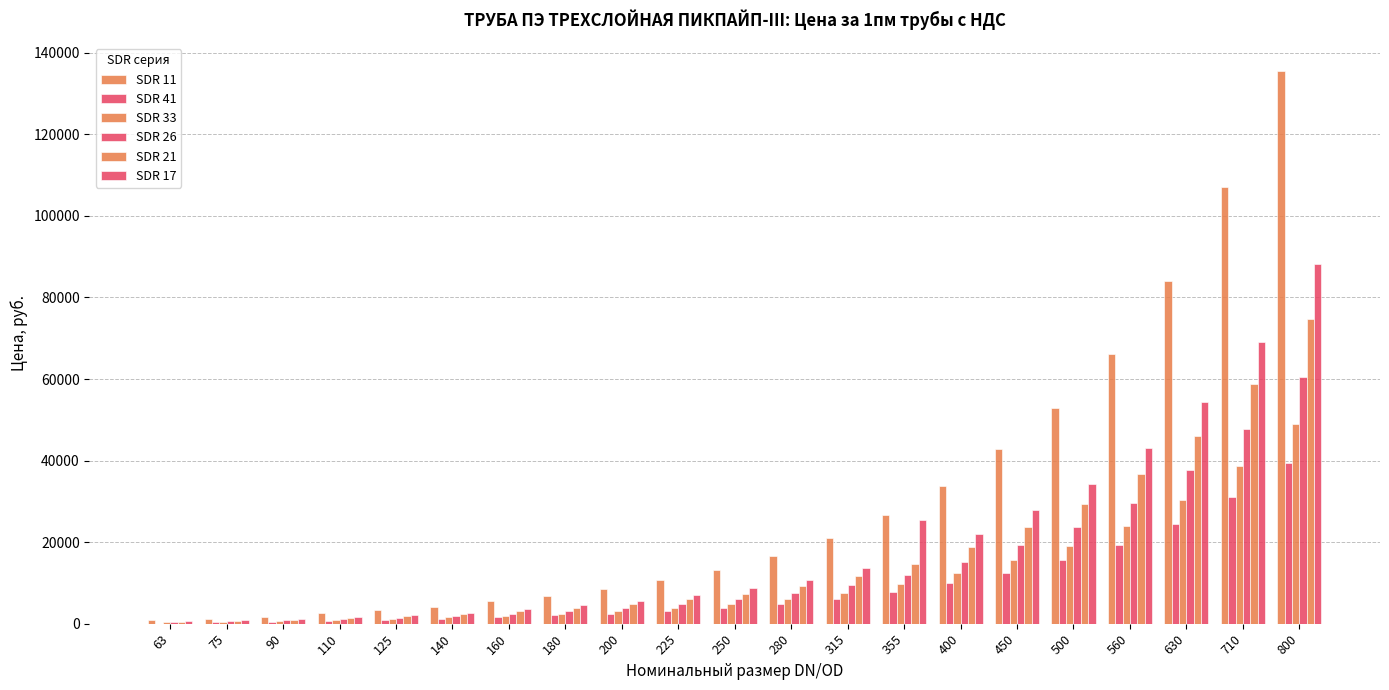

True or false: SDR 41 has a value of 15519.6 at 500.

True